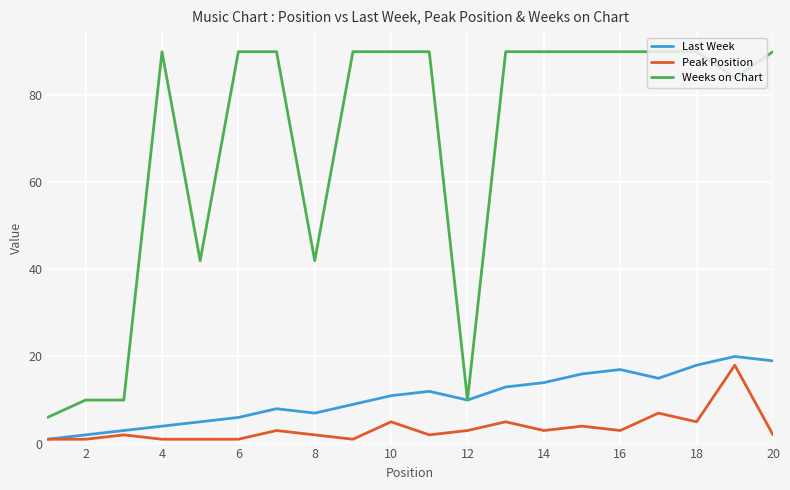

What is the sum of all Weeks on Chart values?

1374